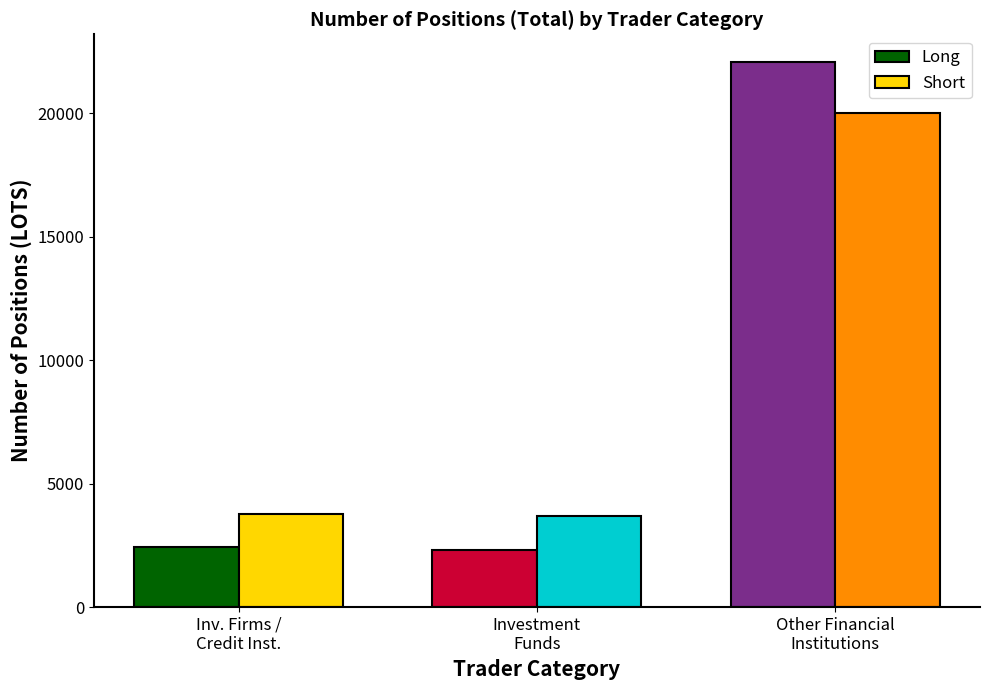

Reading left to right, list all the values displayed in this chart.

Long: Inv. Firms /
Credit Inst.=2445.0	Investment
Funds=2320.0	Other Financial
Institutions=22092.5
Short: Inv. Firms /
Credit Inst.=3775.0	Investment
Funds=3673.0	Other Financial
Institutions=20006.5